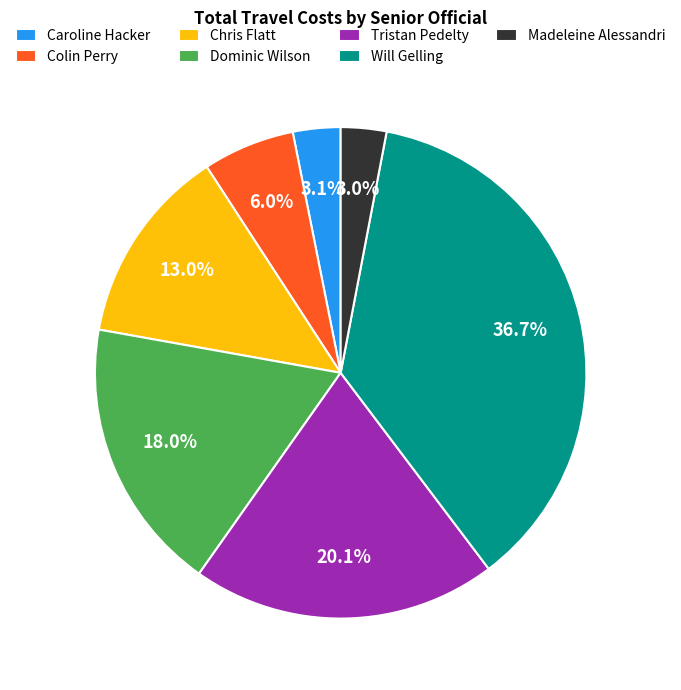

Does any single category account for the majority?

No